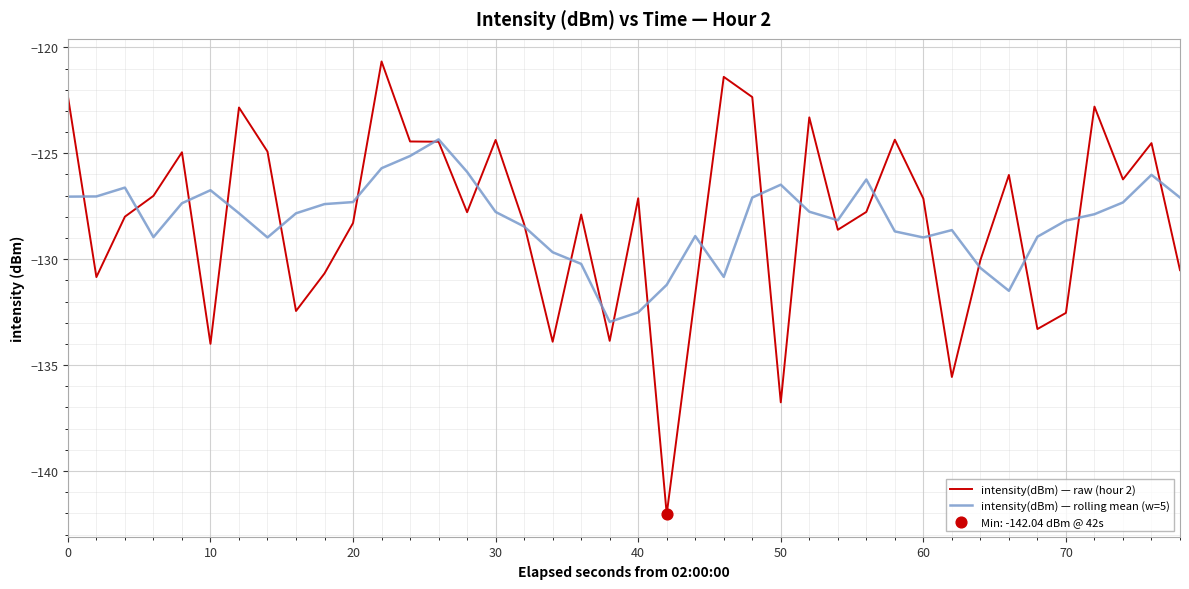

Which series has the largest range (max minus min)?

intensity(dBm) — raw (hour 2)